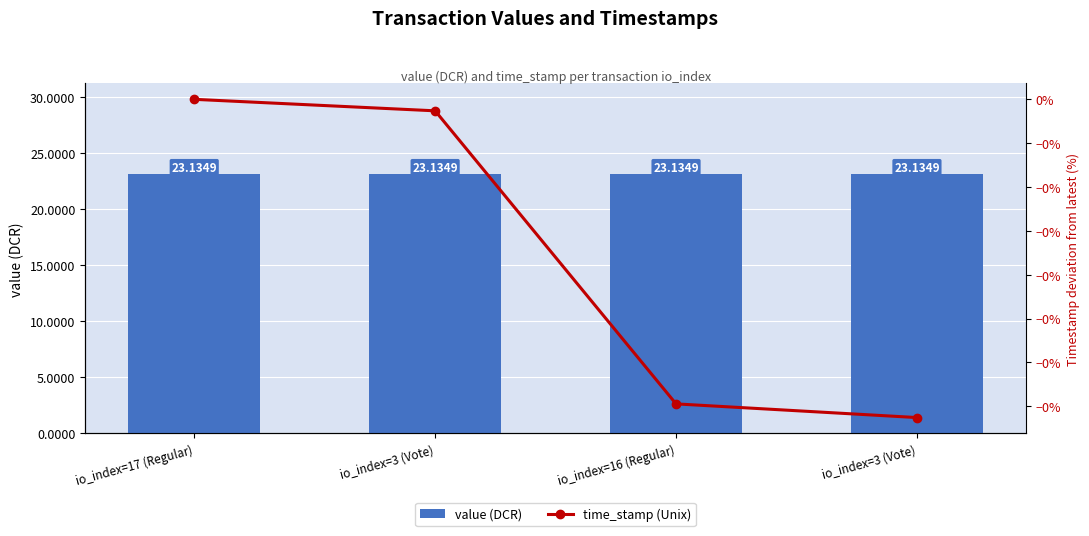

Between io_index=3 (Vote) and io_index=17 (Regular), which is larger?

io_index=3 (Vote)